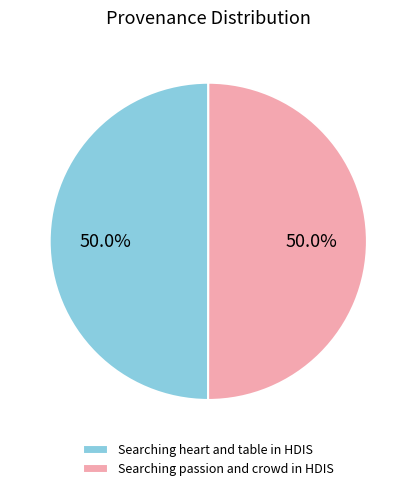

Combined, what portion of the pie is Searching passion and crowd in HDIS and Searching heart and table in HDIS?

100.0%